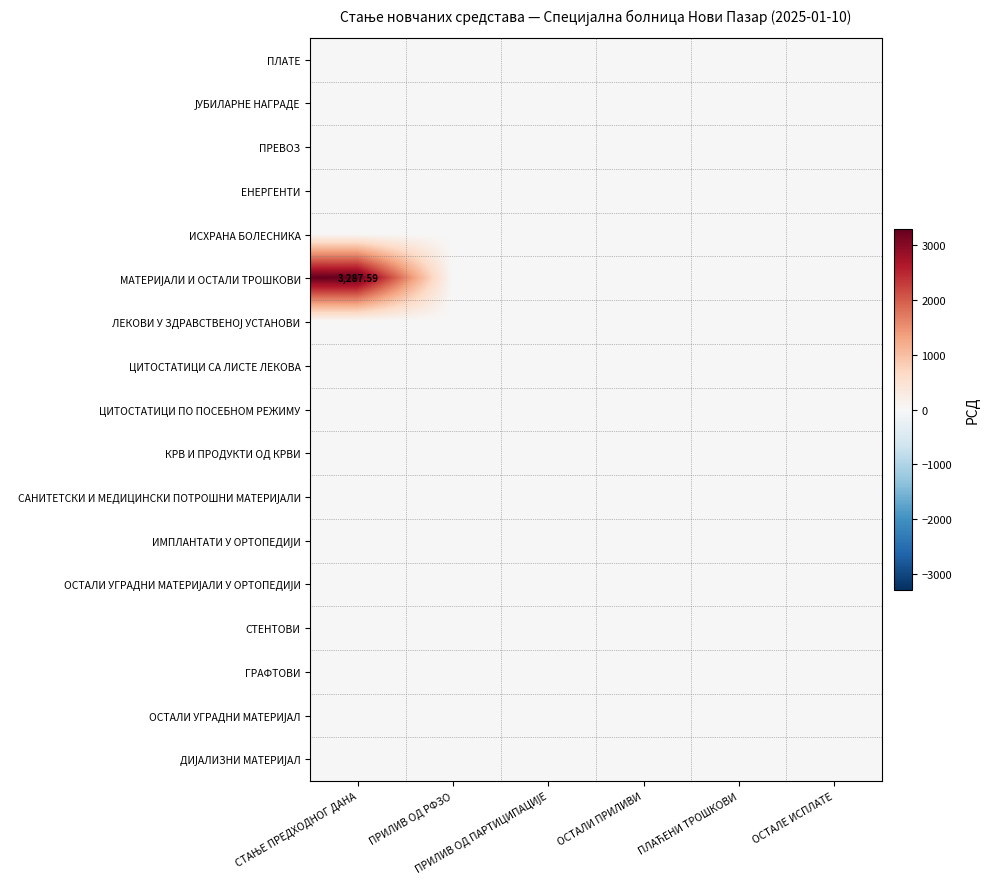

Rank the categories by ПЛАТЕ value from highest to lowest.

СТАЊЕ ПРЕДХОДНОГ ДАНА, ПРИЛИВ ОД РФЗО, ПРИЛИВ ОД ПАРТИЦИПАЦИЈЕ, ОСТАЛИ ПРИЛИВИ, ПЛАЋЕНИ ТРОШКОВИ, ОСТАЛЕ ИСПЛАТЕ